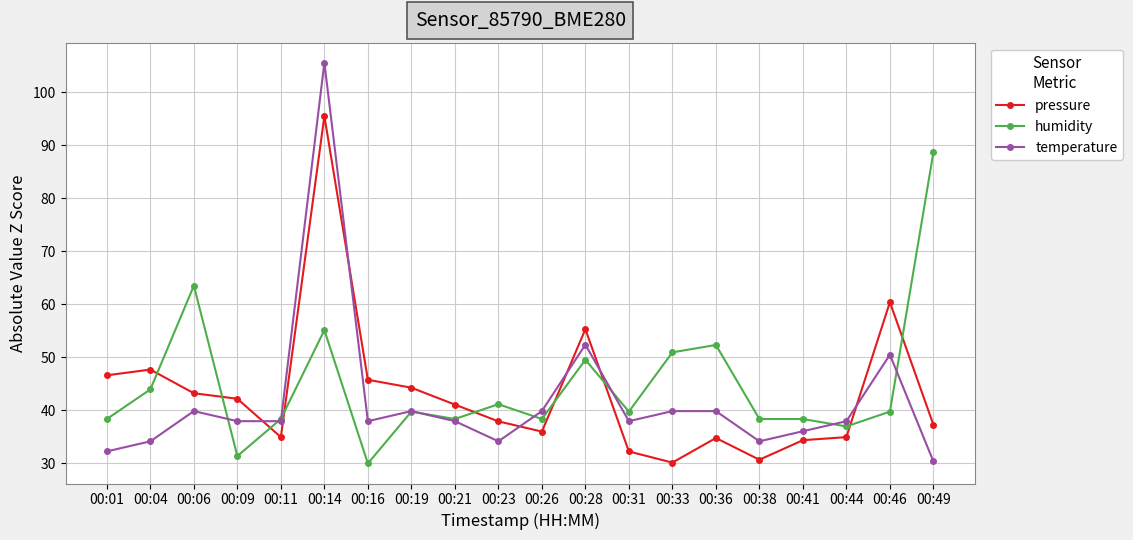

What is the sum of all humidity values?

893.4